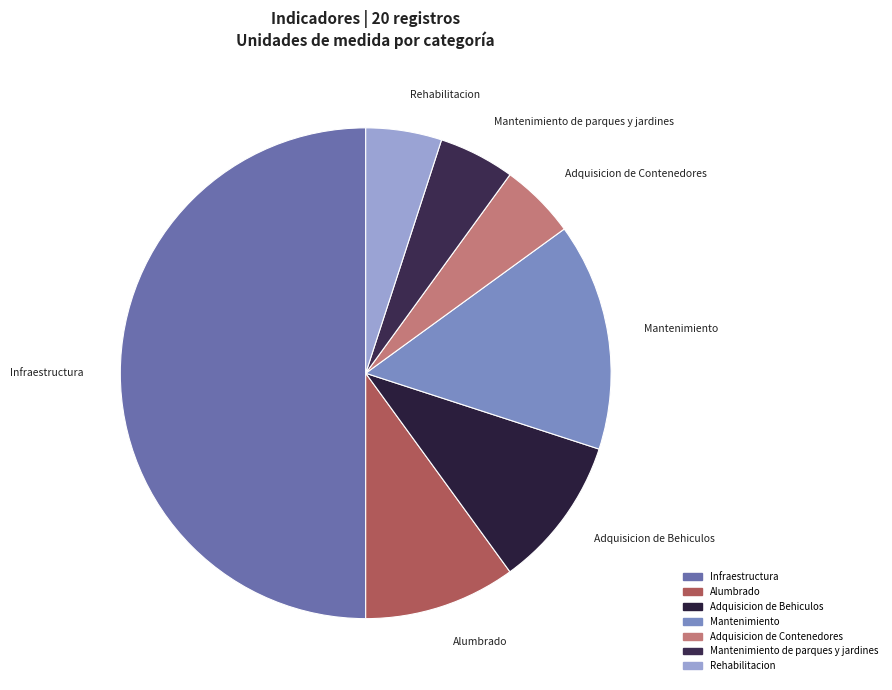

To the nearest percent, what is the difference between the largest and smallest slice percentages?

45%